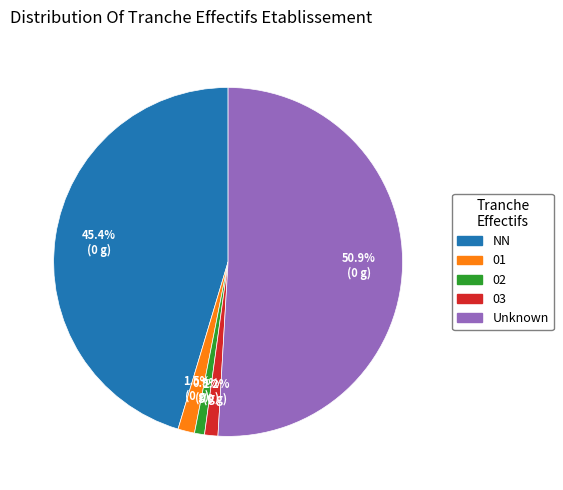

Does any single category account for the majority?

Yes